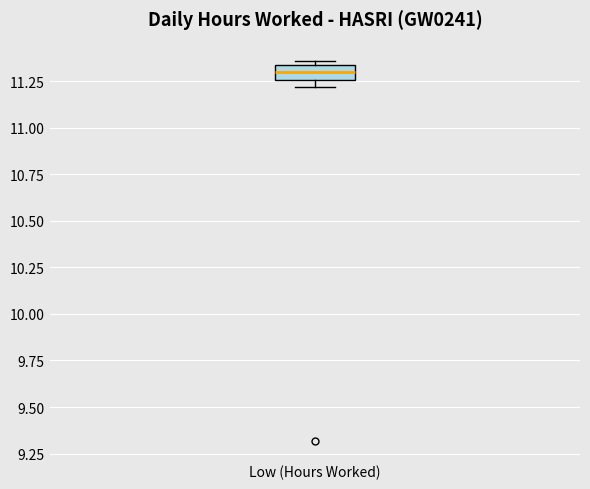

Where does the median line of the box for Low (Hours Worked) sit on the y-axis? The values are not printed on the chart, so give them approximately, as read against the axis.

11.30